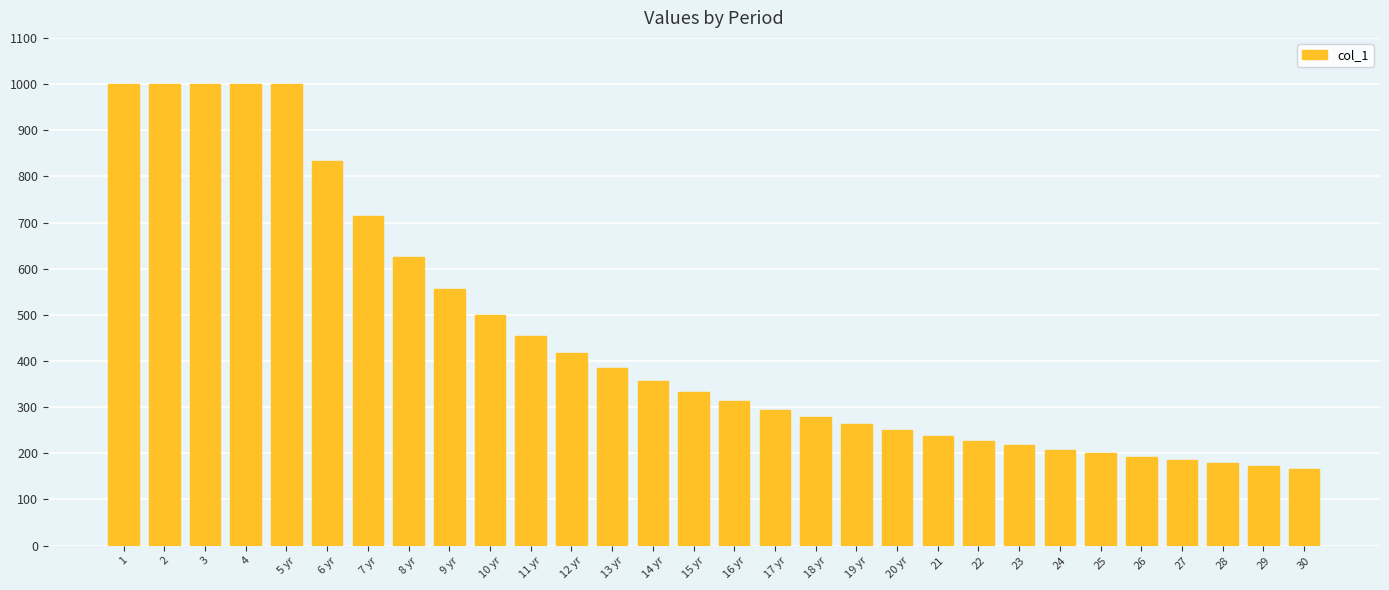

What is the greatest value displayed?

1000